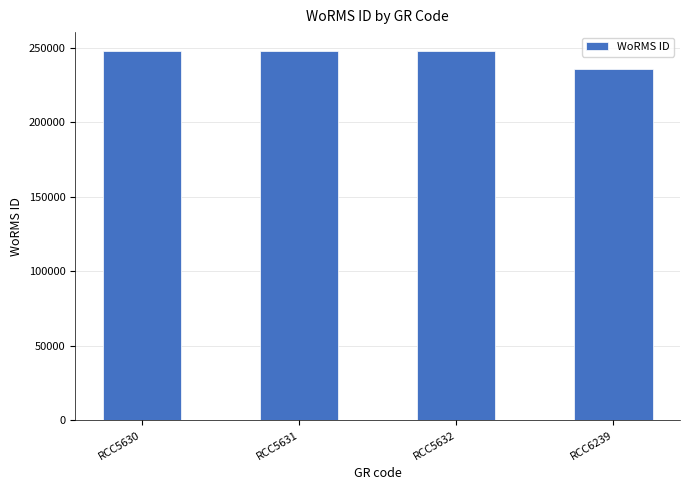

The chart shows a value of 359750 at RCC5631. True or false?

False